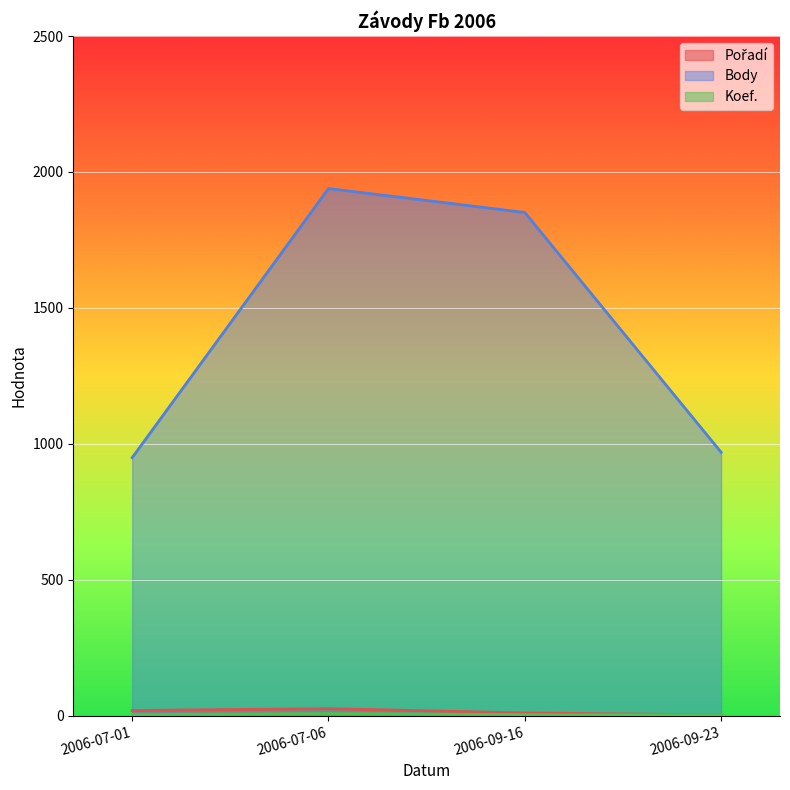

True or false: Body and Koef. cross at least once.

False